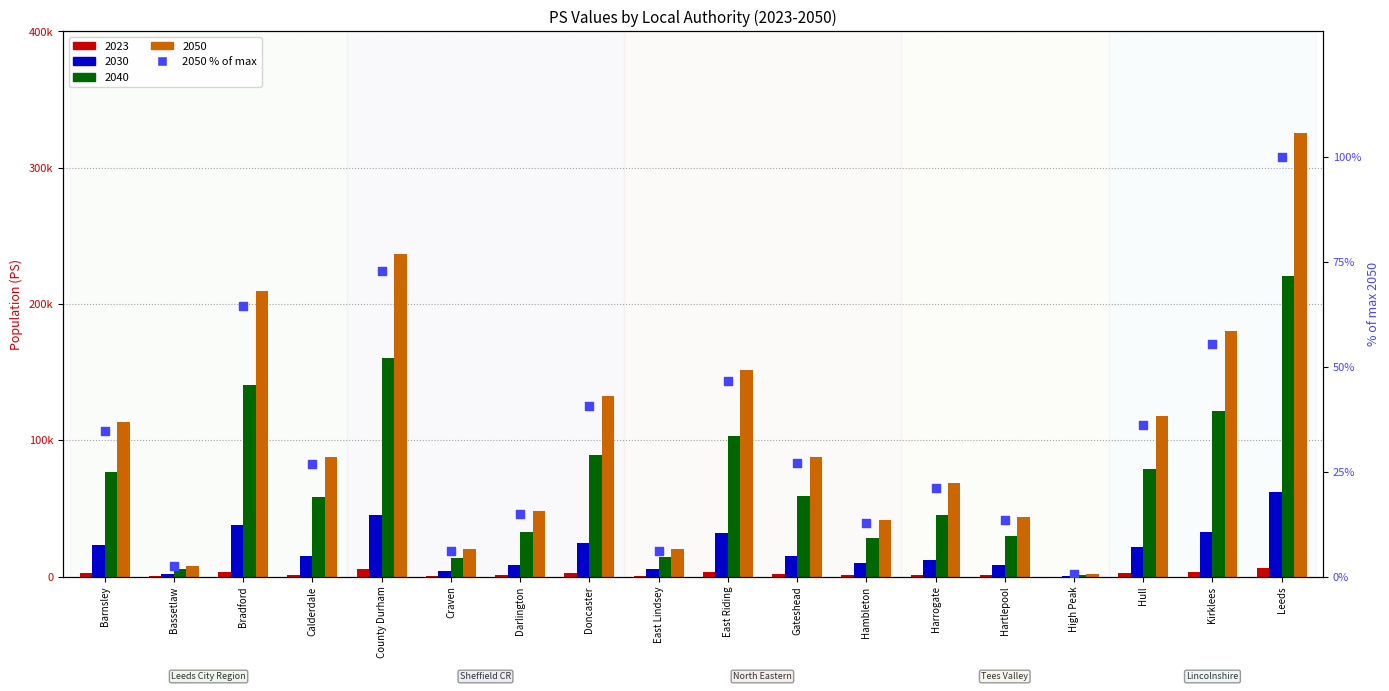

Which has a higher value, East Riding or Doncaster?

East Riding